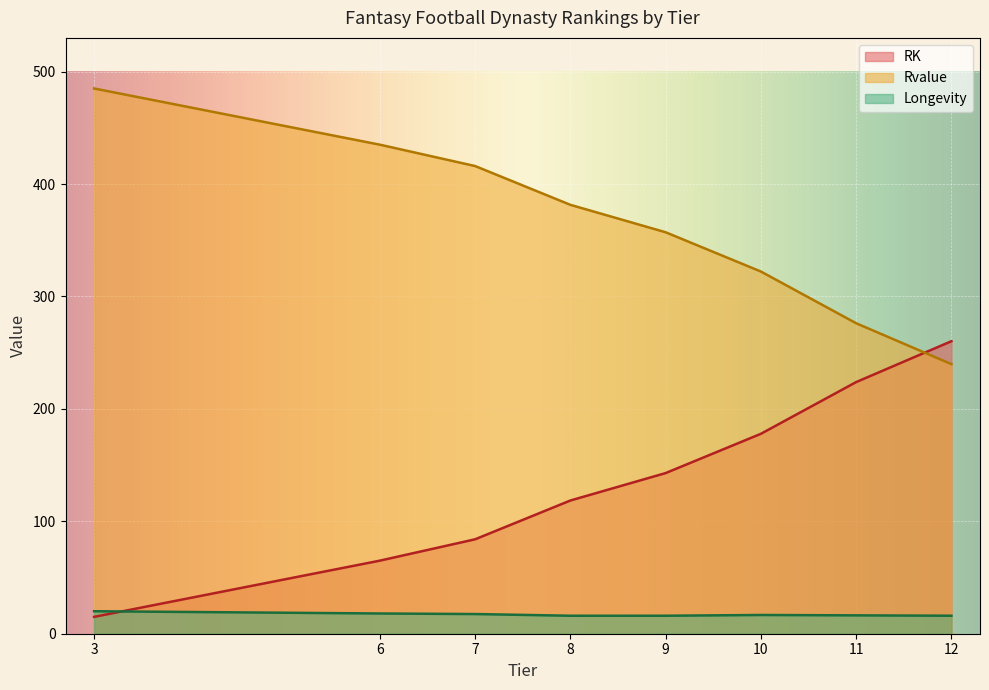

Where do RK and Longevity first cross each other?

3 and 6